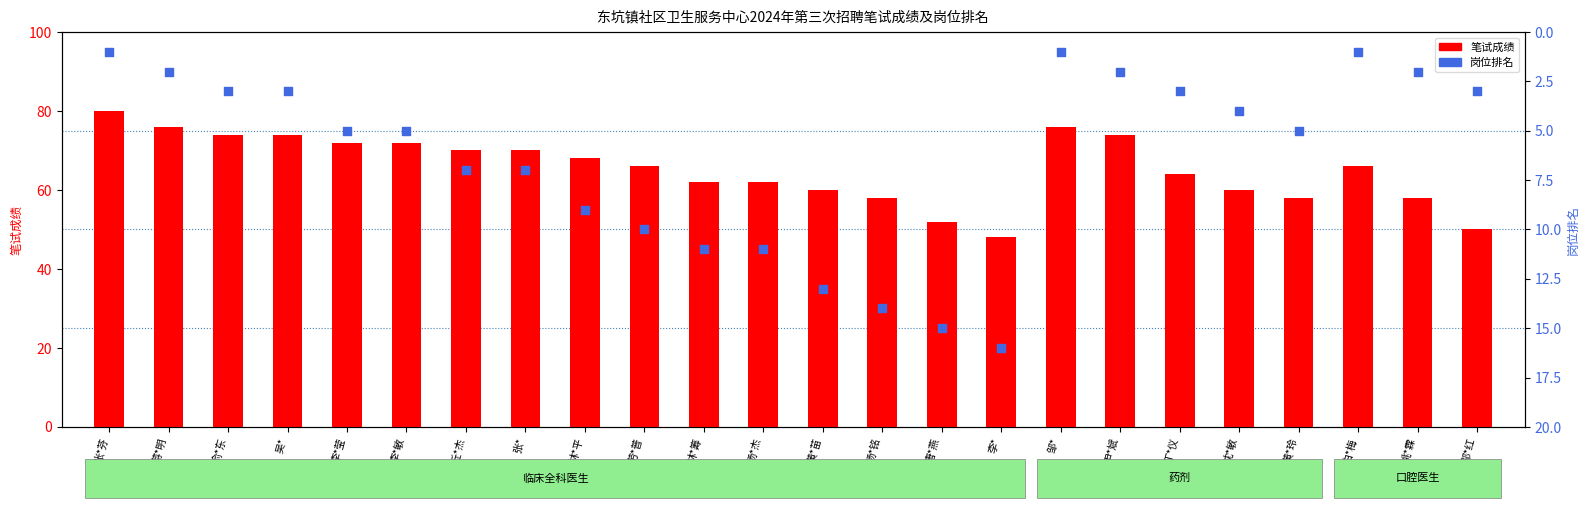

Which series contains the lowest Y value?

岗位排名